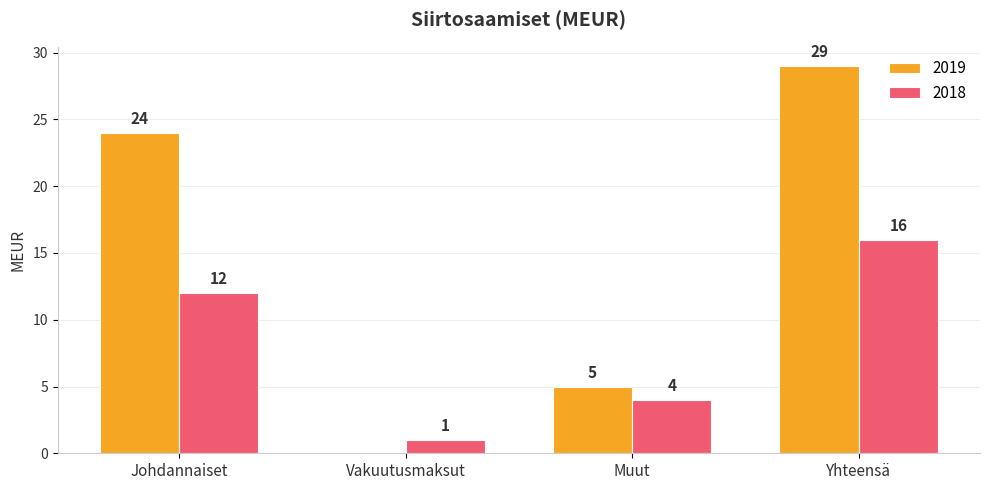

Between Johdannaiset and Yhteensä, which series saw the biggest shift?

2019